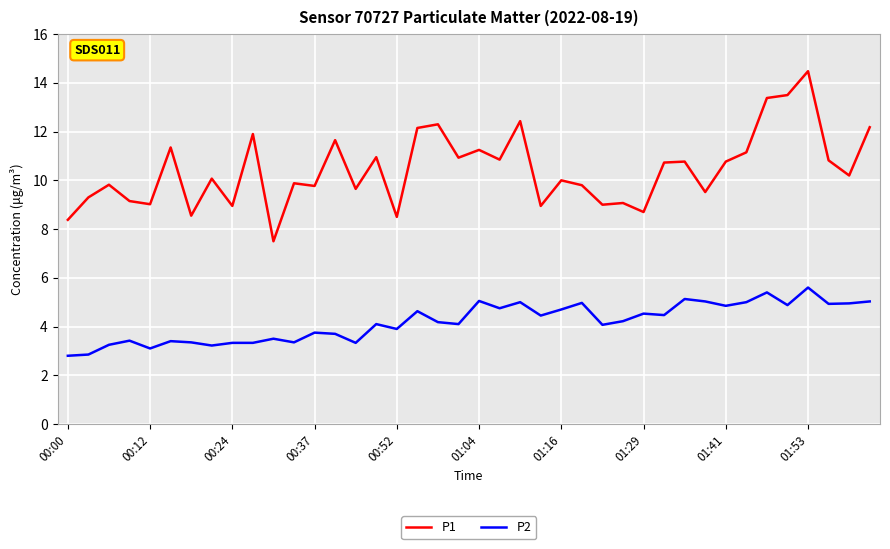

Which series has the largest total across all categories?

P1